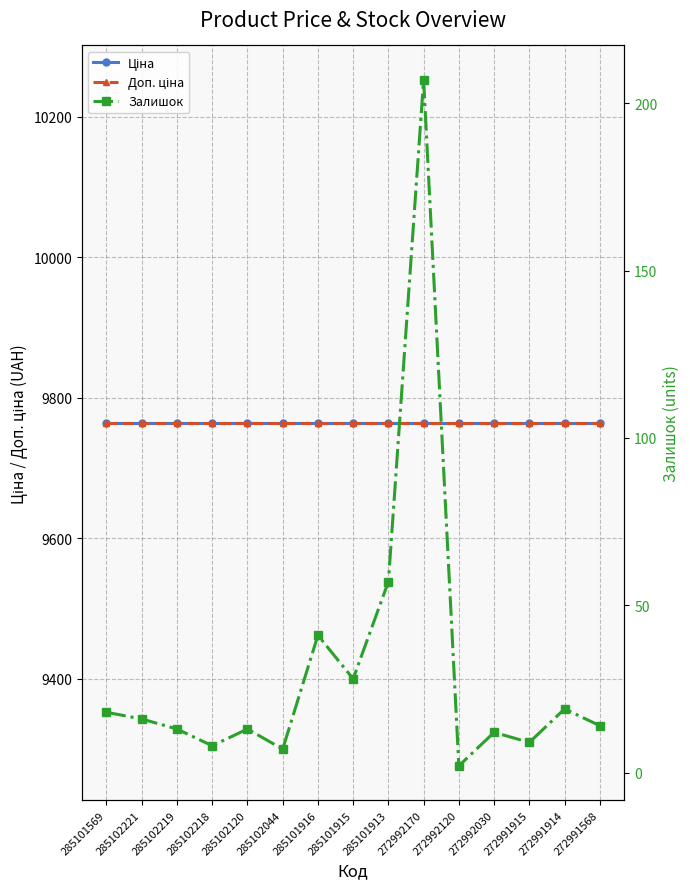

What position from the left is 272992030?

12